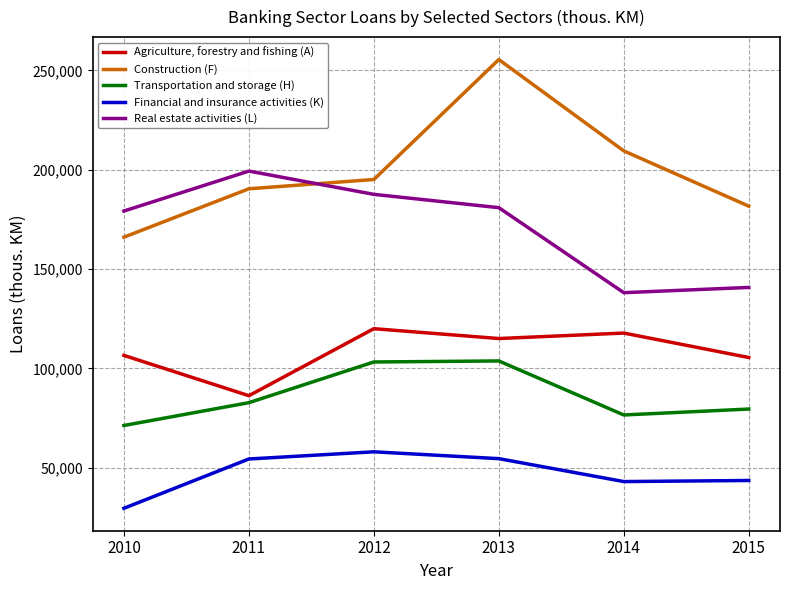

True or false: Real estate activities (L) and Financial and insurance activities (K) intersect in this chart.

False